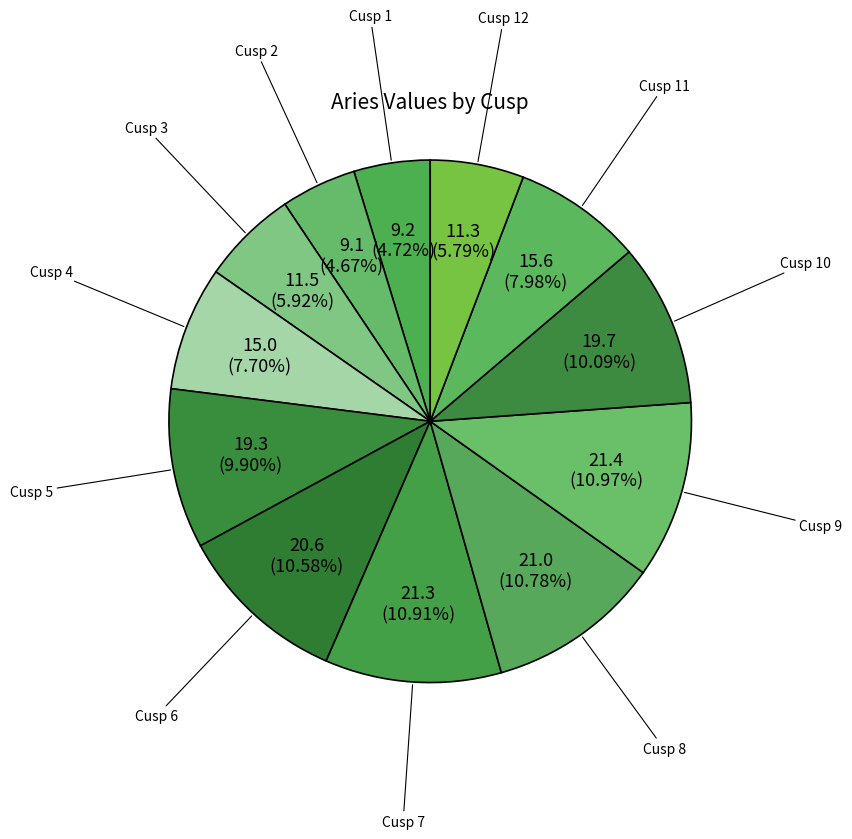

The Cusp 2 slice represents 5% of the pie. True or false?

True